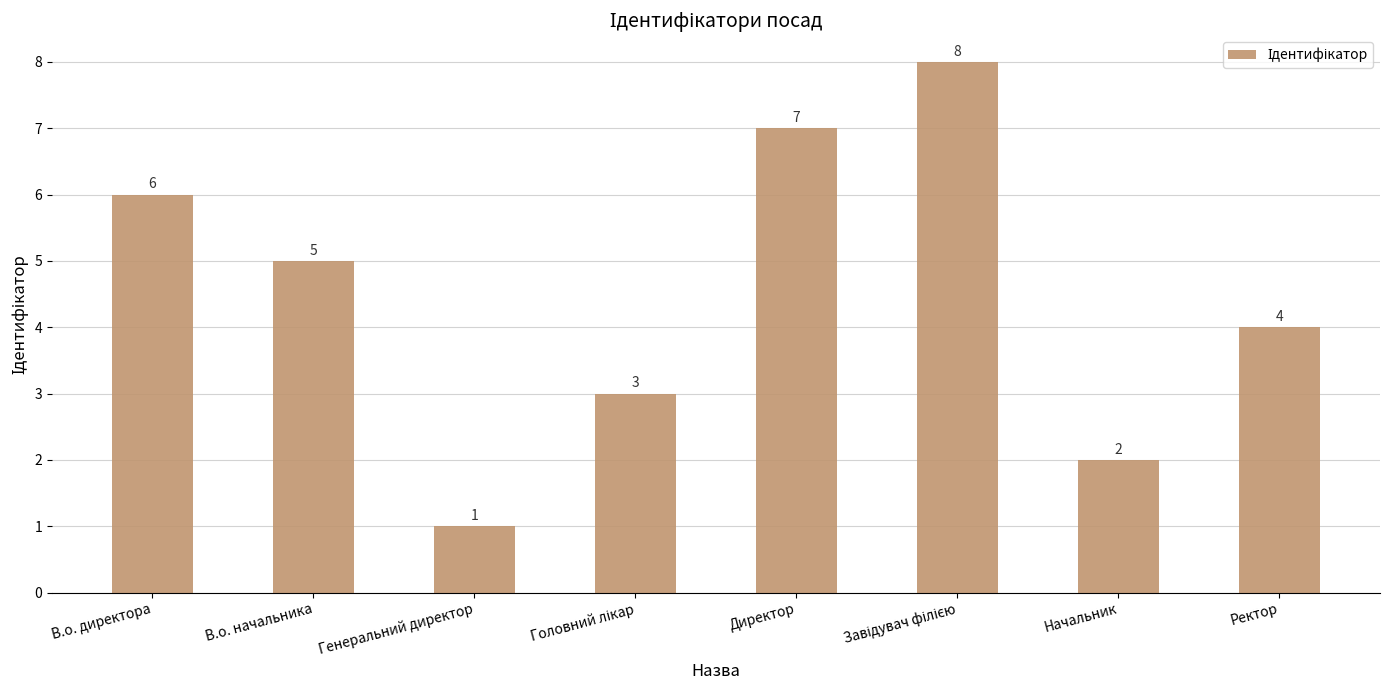

True or false: the data shows 2 at Генеральний директор.

False